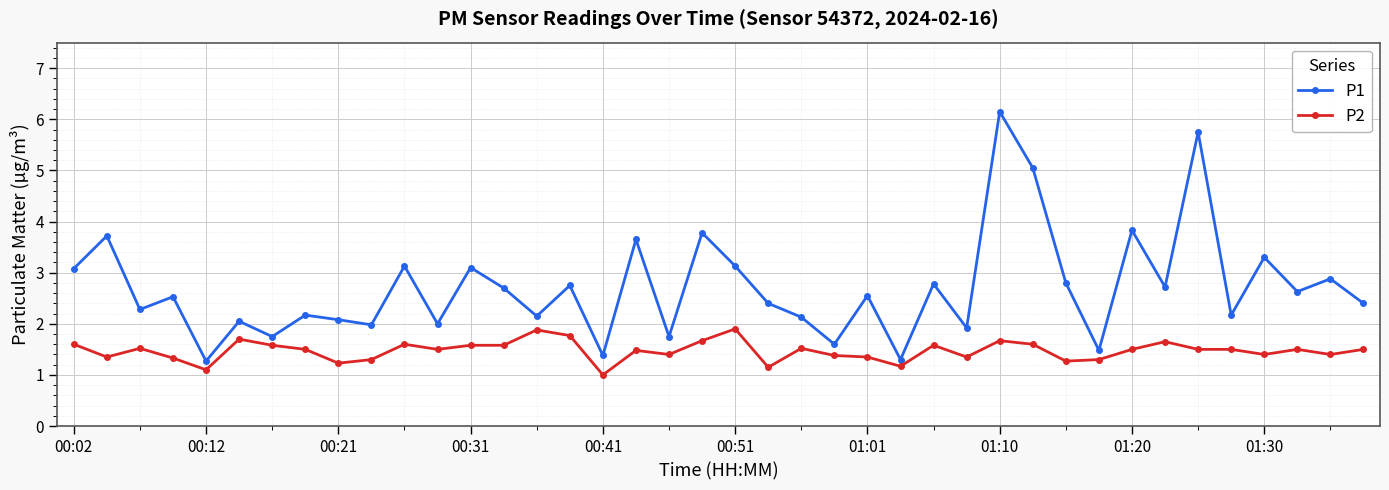

At how many categories does at least one series exceed 4?

3